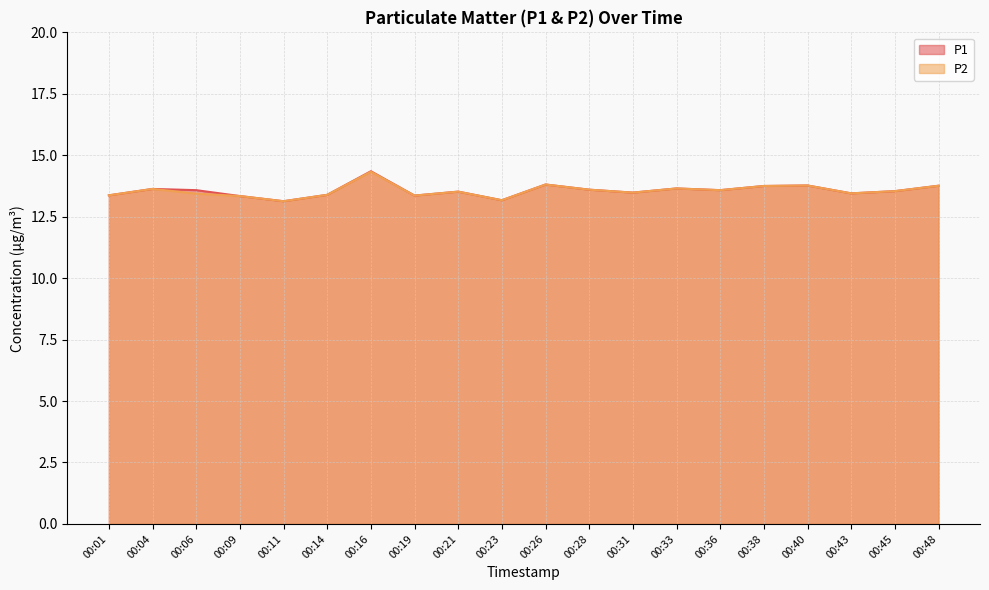

Is it true that P1 equals 13.2 at 00:23?

True